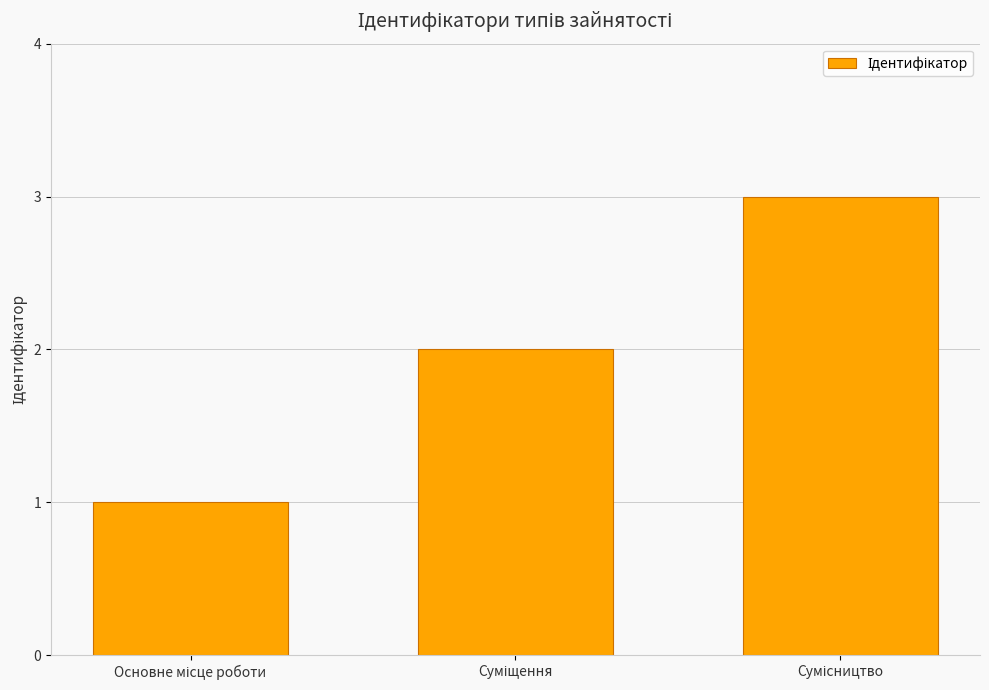

What is the sum of all values?

6